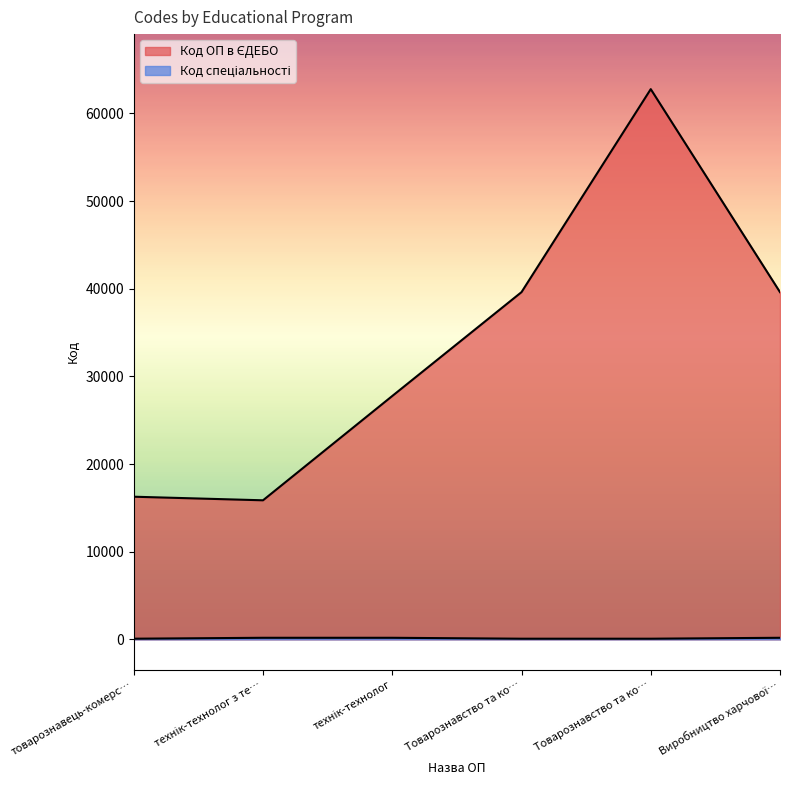

How many interior local peaks does the Код ОП в ЄДЕБО series have?

1